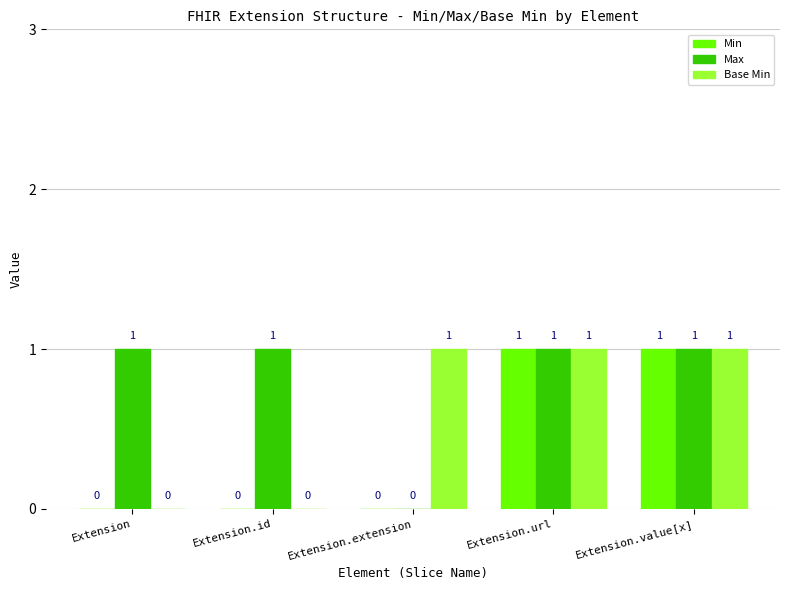

The value of Max at Extension.value[x] is 0. True or false?

False